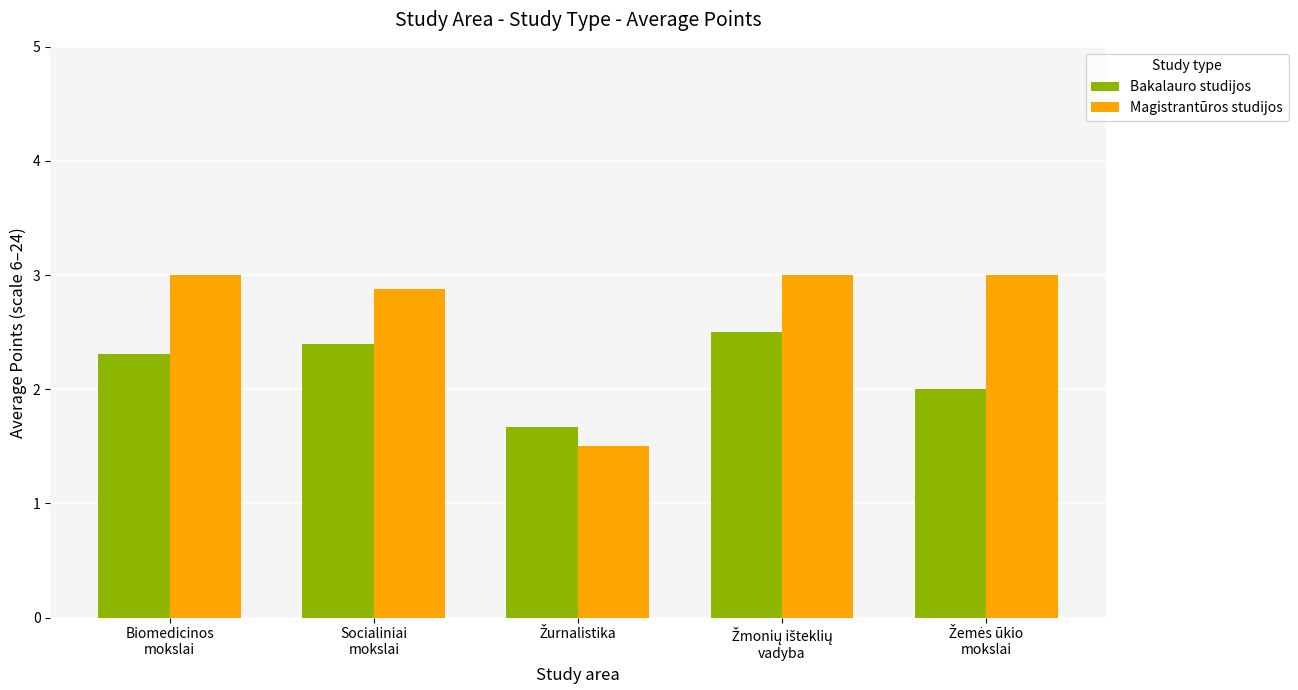

Are the bars grouped side by side (vs. stacked)?

Yes